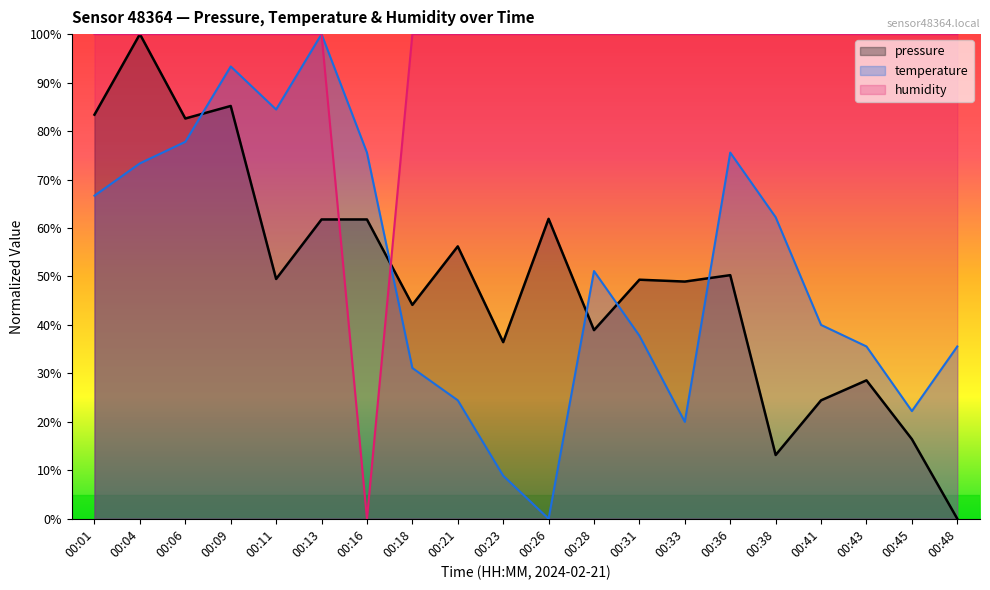

Does the chart display data point markers on the line(s)?

No